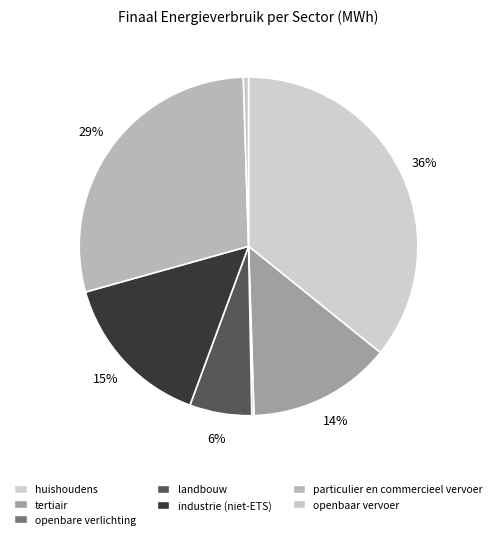

Which slice is the largest?

huishoudens